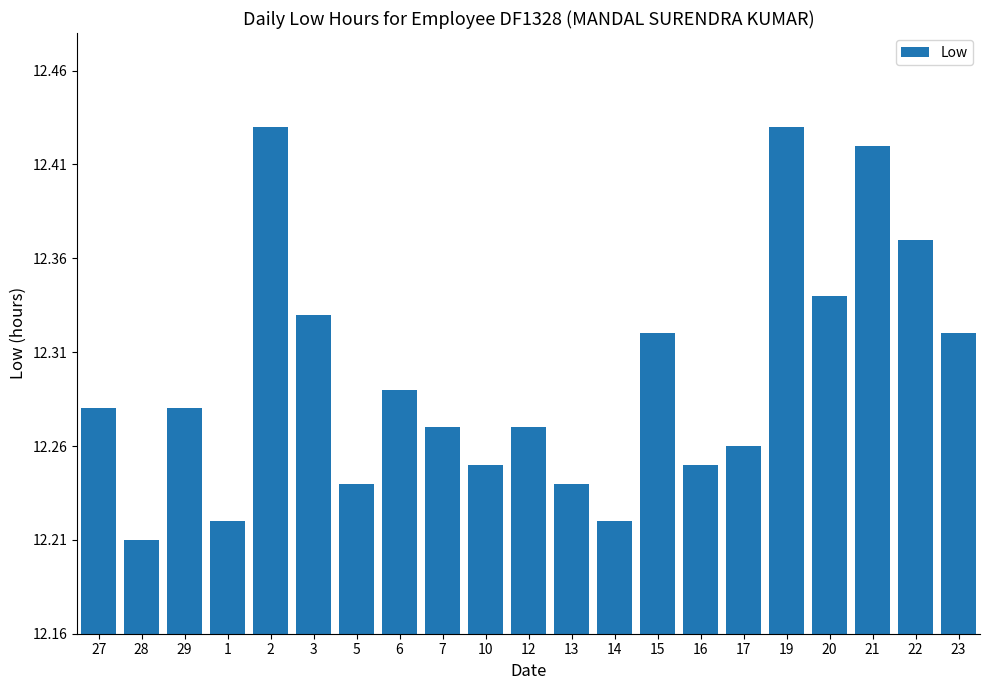

At which label is the value closest to 12?

28